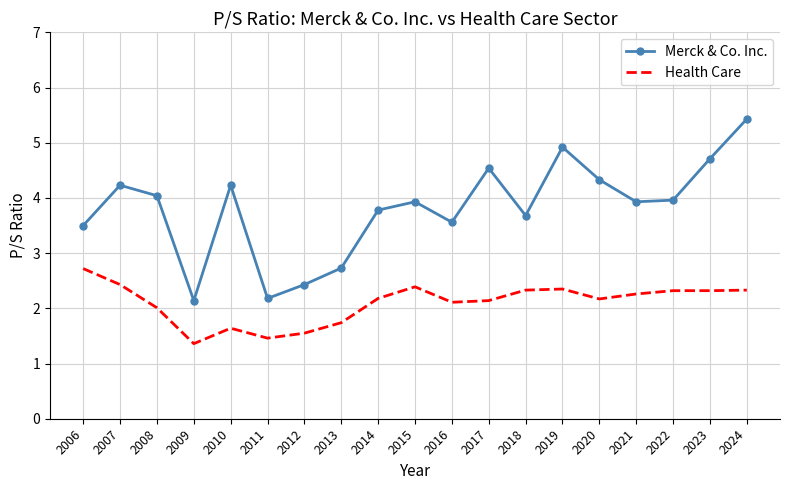

True or false: Merck & Co. Inc. and Health Care cross at least once.

False